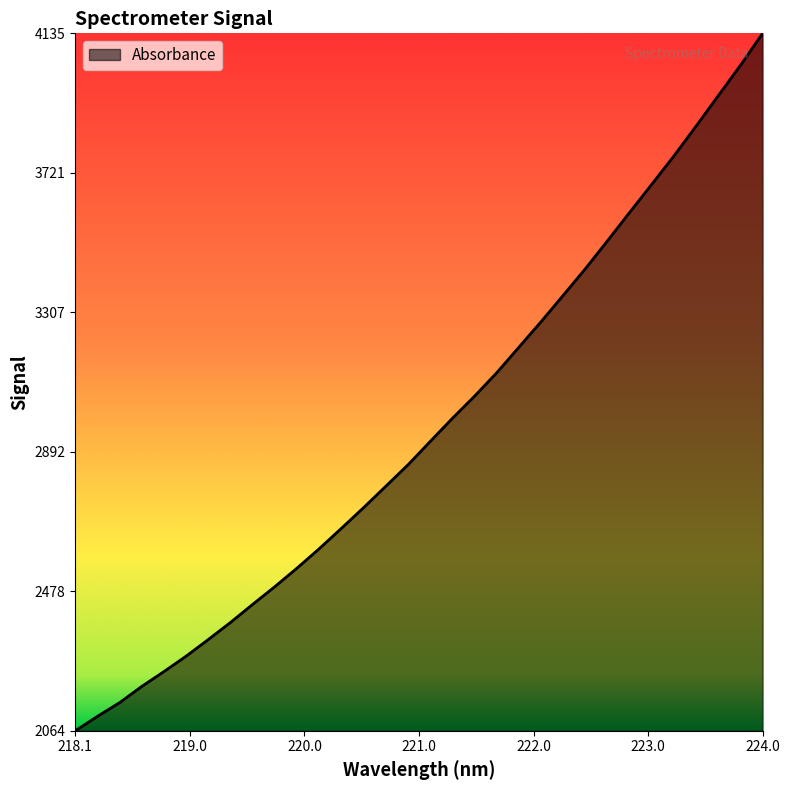

What is the difference between the maximum and minimum values?

2071.1